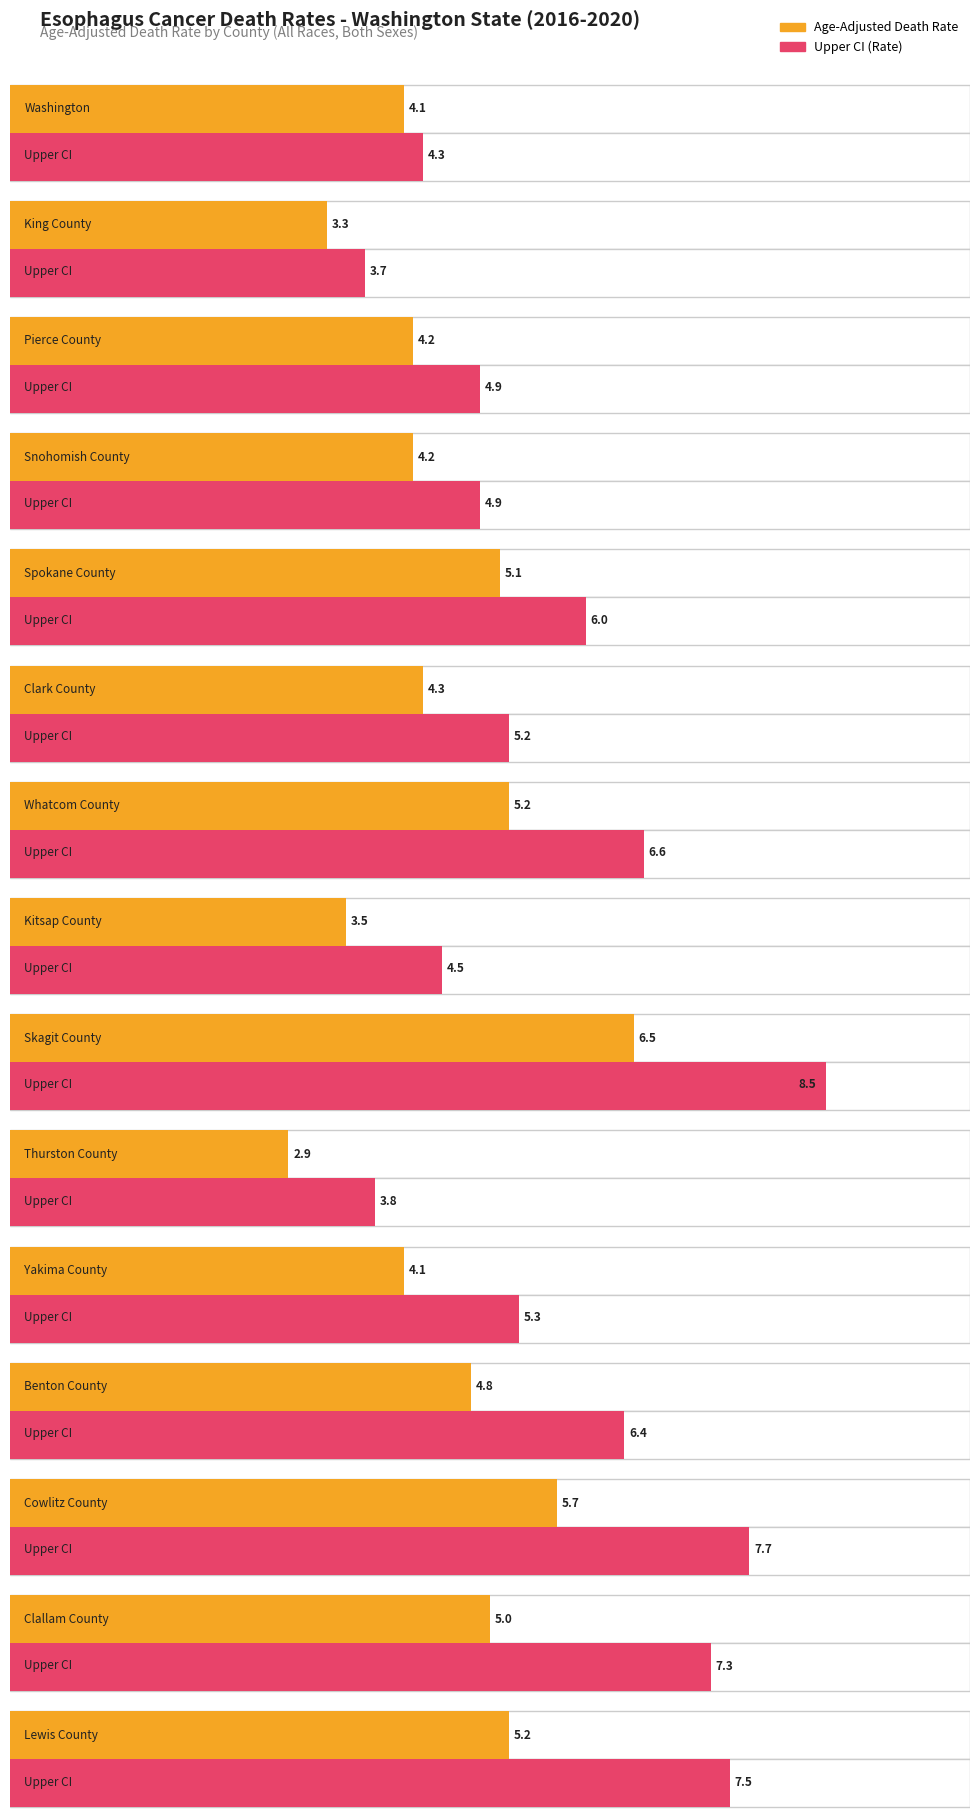

Are the bars grouped side by side (vs. stacked)?

Yes